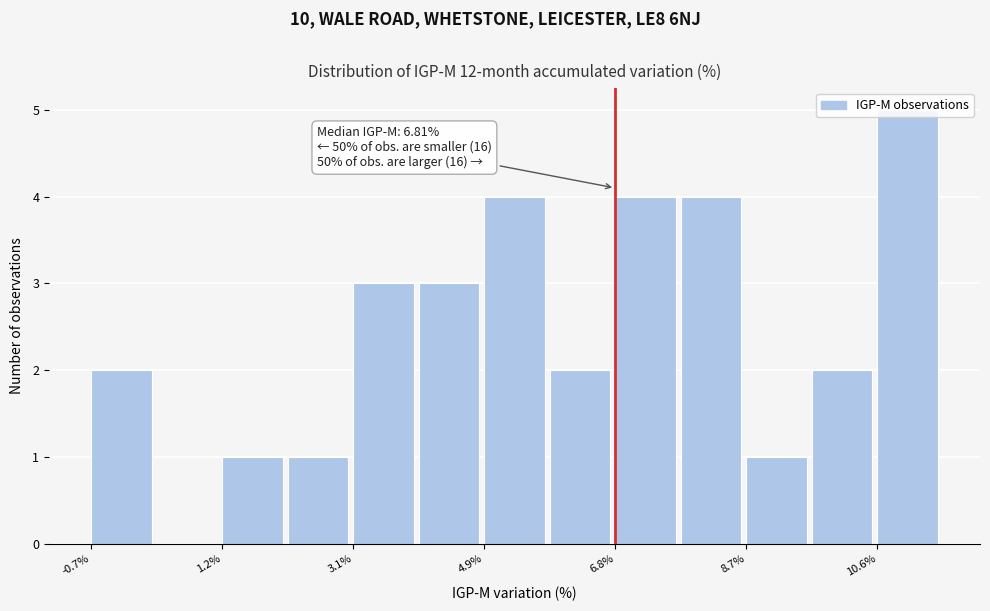

Which range on the x-axis has the tallest bar?

10.6 to 11.4